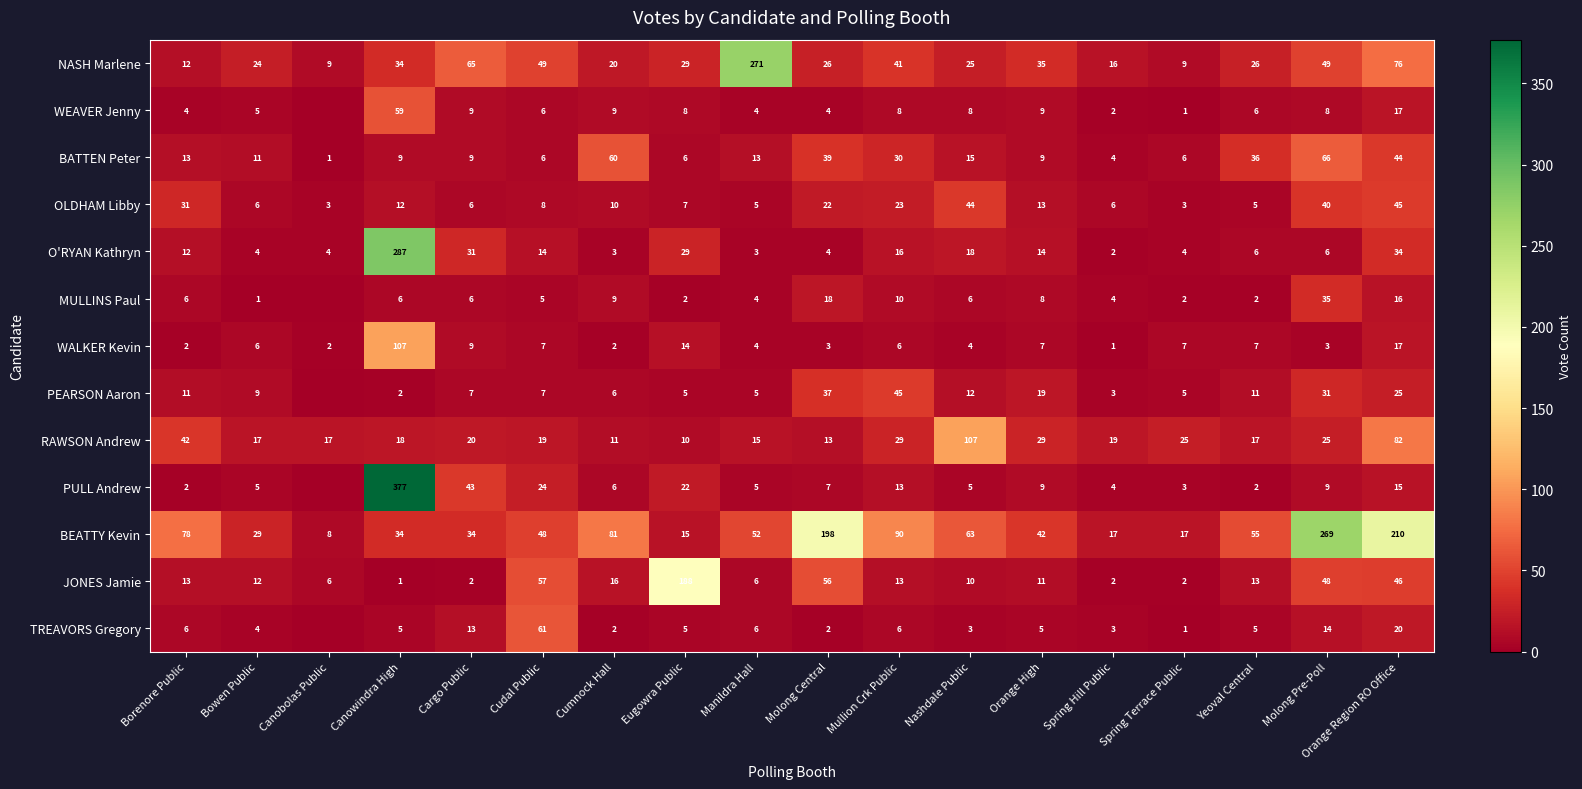

Between Manildra Hall and Orange High, which is larger?

Manildra Hall